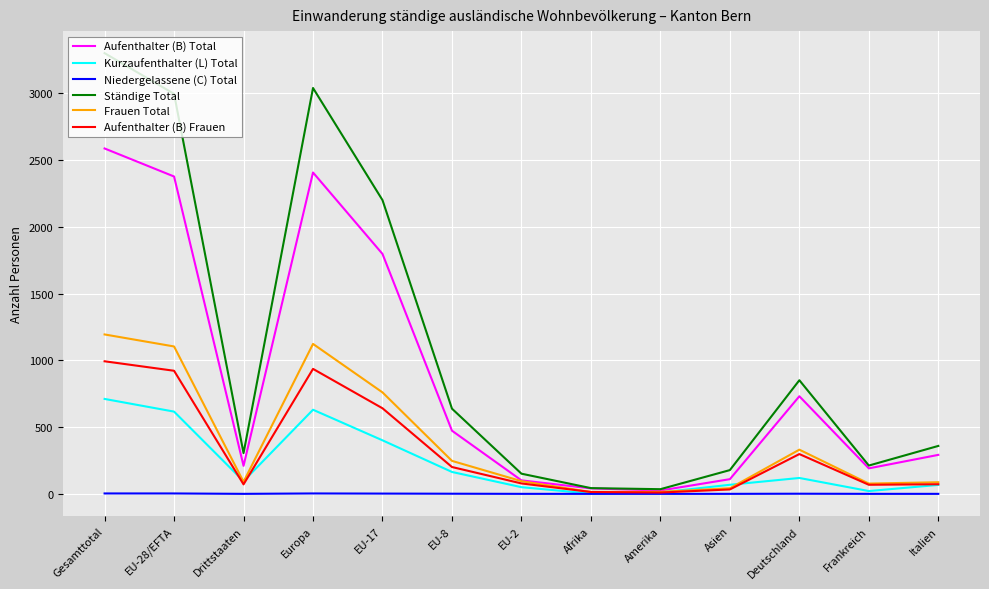

Where is the first local maximum for Aufenthalter (B) Frauen?

Europa